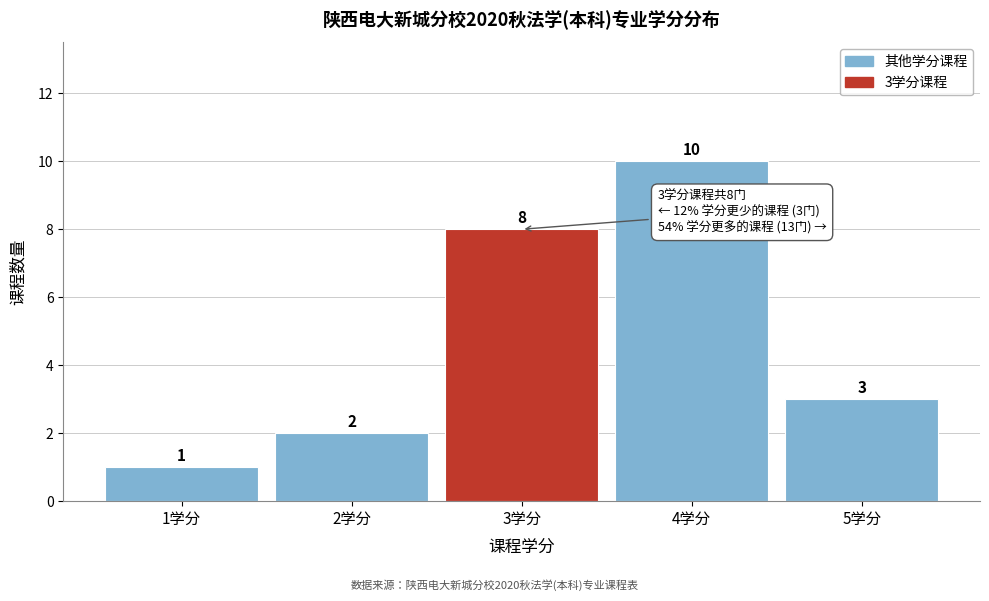

Reading left to right, extract all data points from this chart.

1学分=1	2学分=2	3学分=8	4学分=10	5学分=3